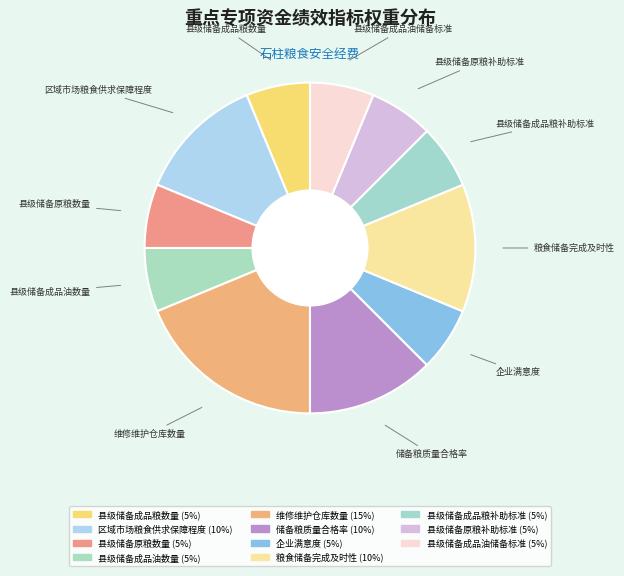

True or false: 县级储备原粮数量 accounts for 6% of the total.

True